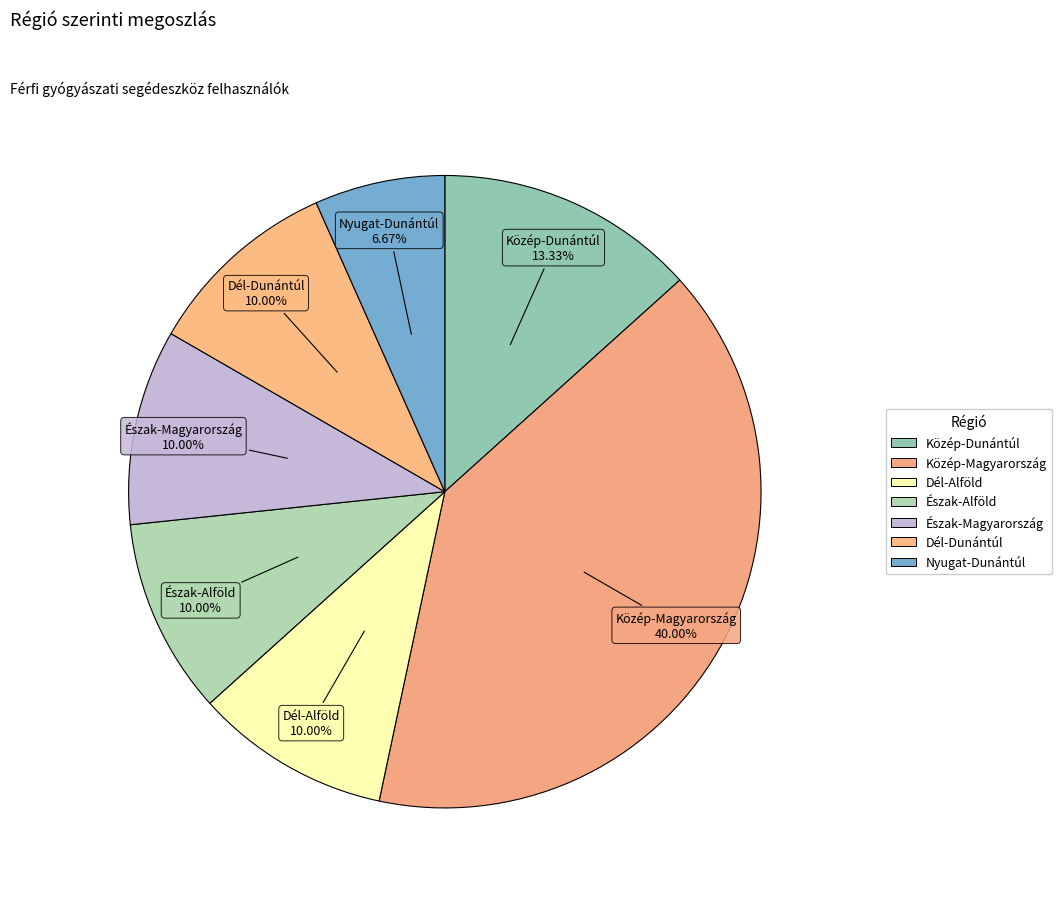

Is the sum of Észak-Alföld and Közép-Dunántúl greater than half?

No